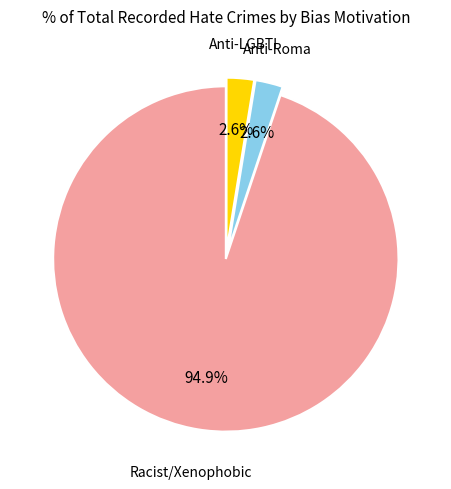

Is there any slice that represents more than half of the pie?

Yes